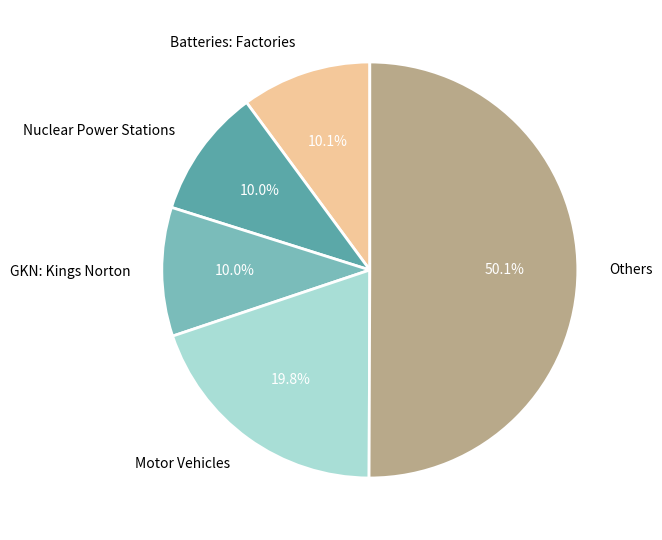

Count the number of slices in the pie.

5